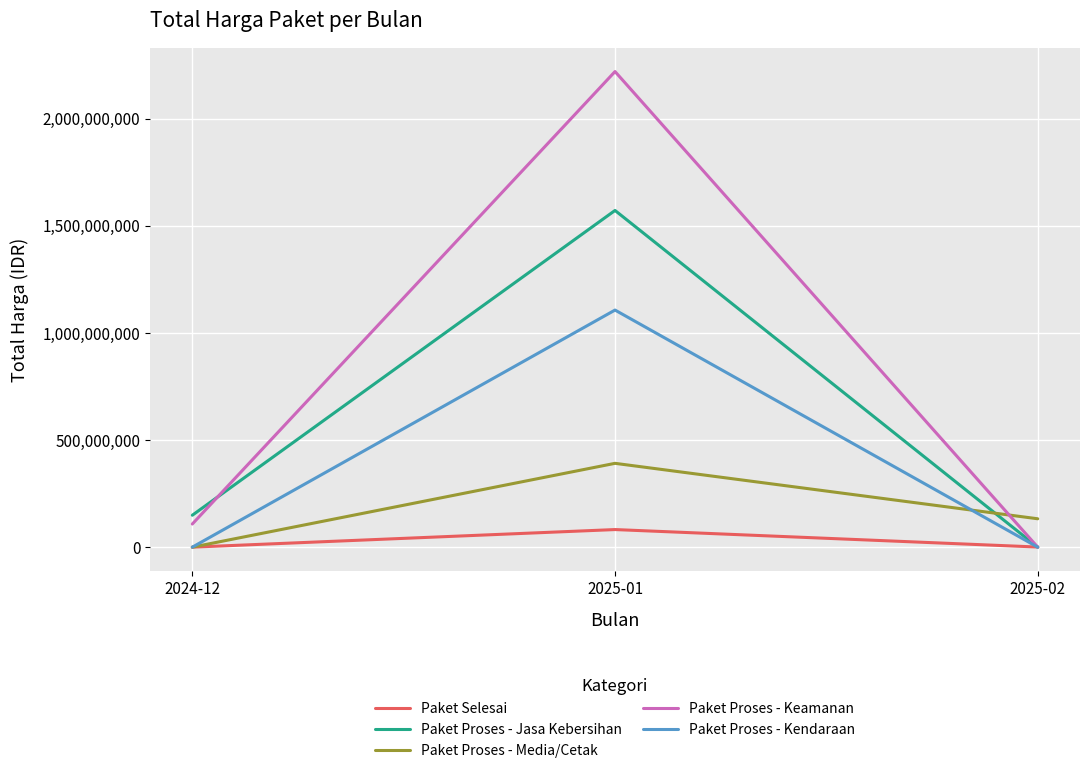

List the labels in order of Paket Proses - Keamanan value, smallest first.

2025-02, 2024-12, 2025-01